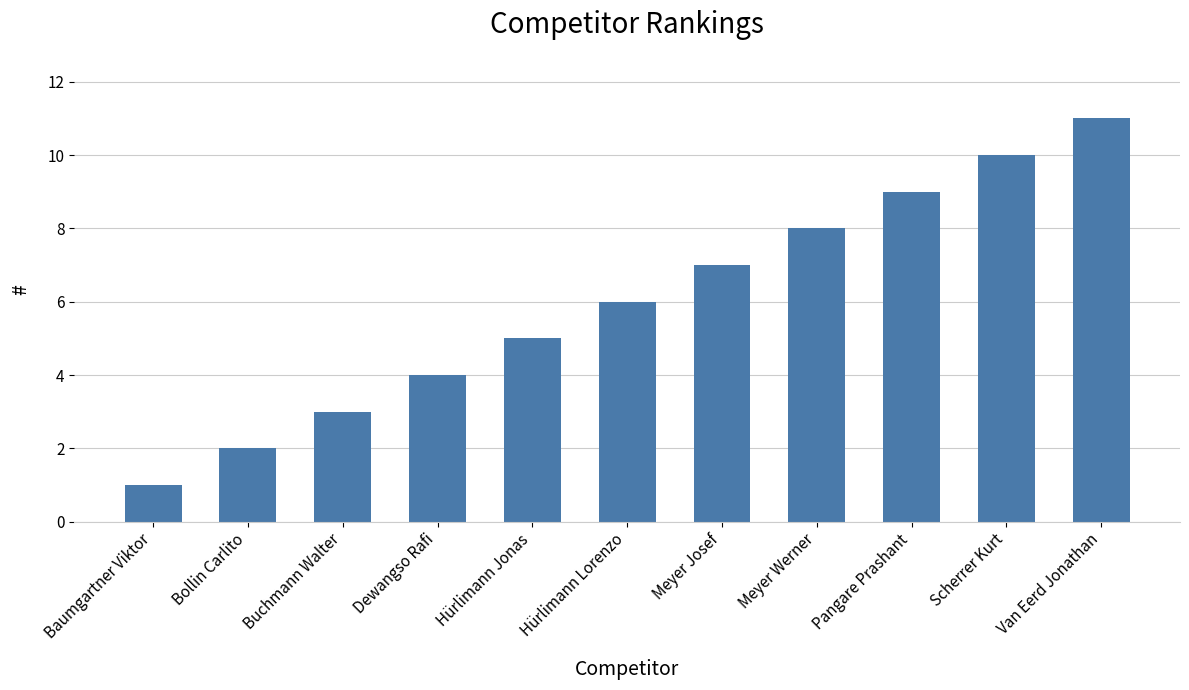

How many bars are there in total?

11